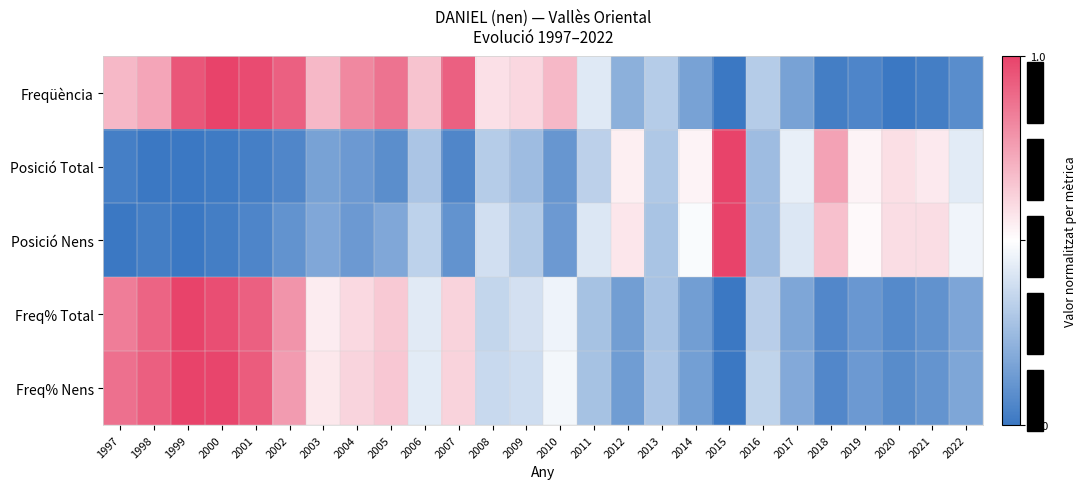

Which category has the highest value across all series?

2000